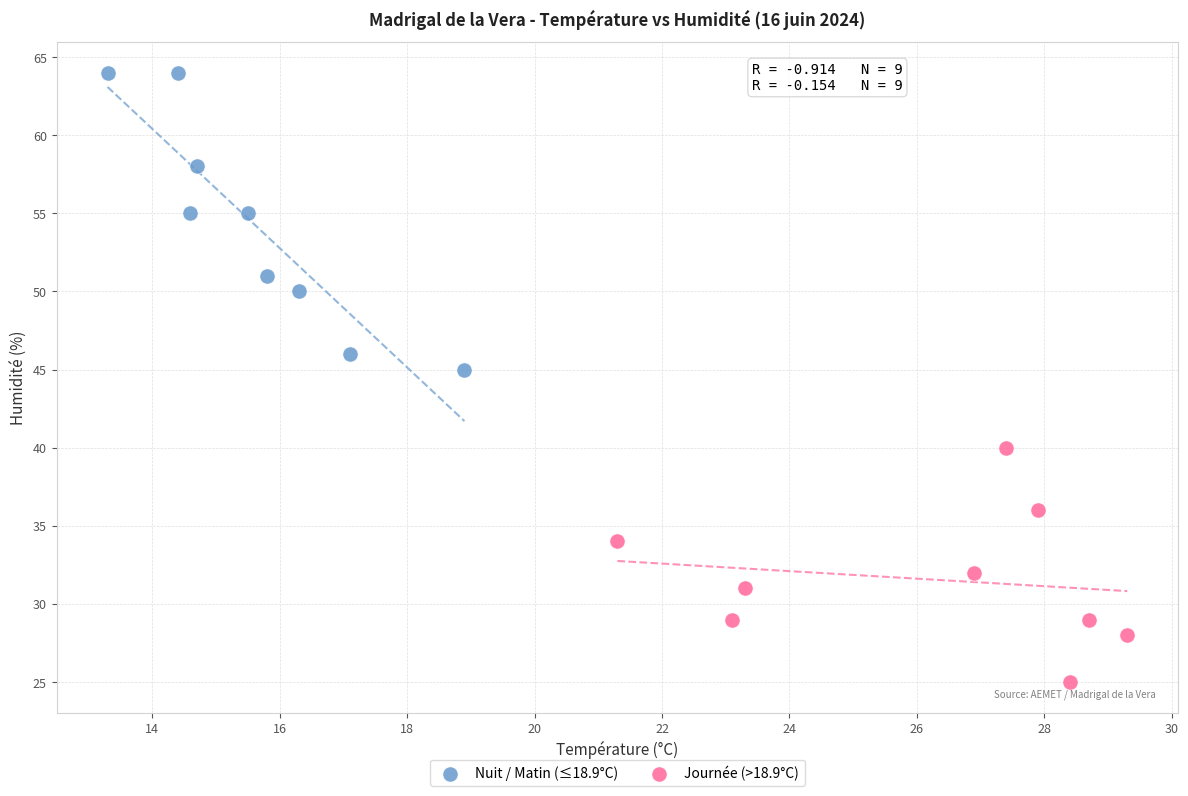

Which series has the widest spread of Y values?

Nuit / Matin (≤18.9°C)